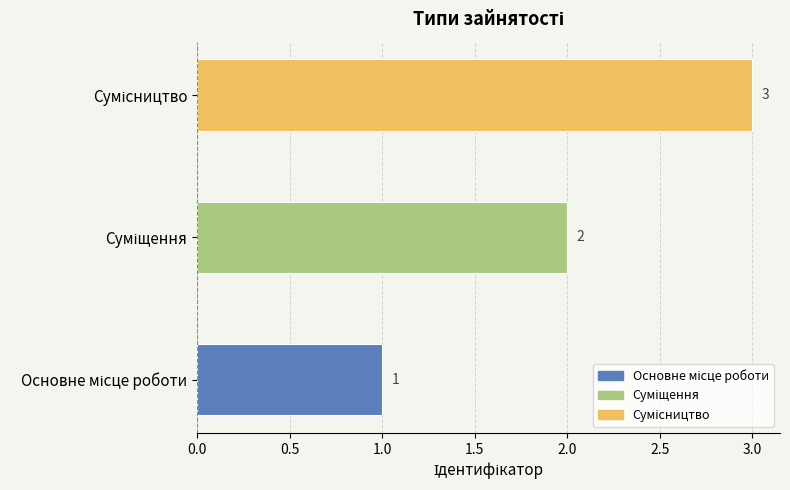

Count the values in the range 1 to 3.

3